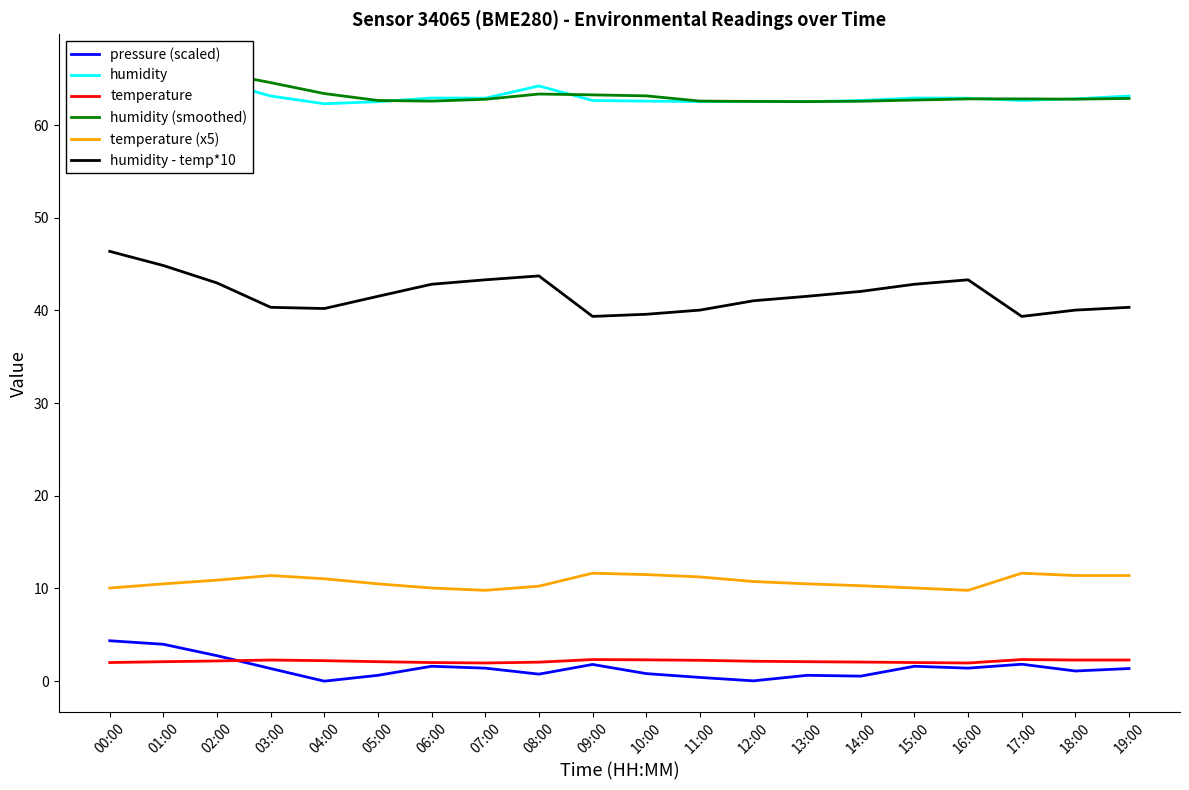

How many positive values does the pressure (scaled) series have?

19